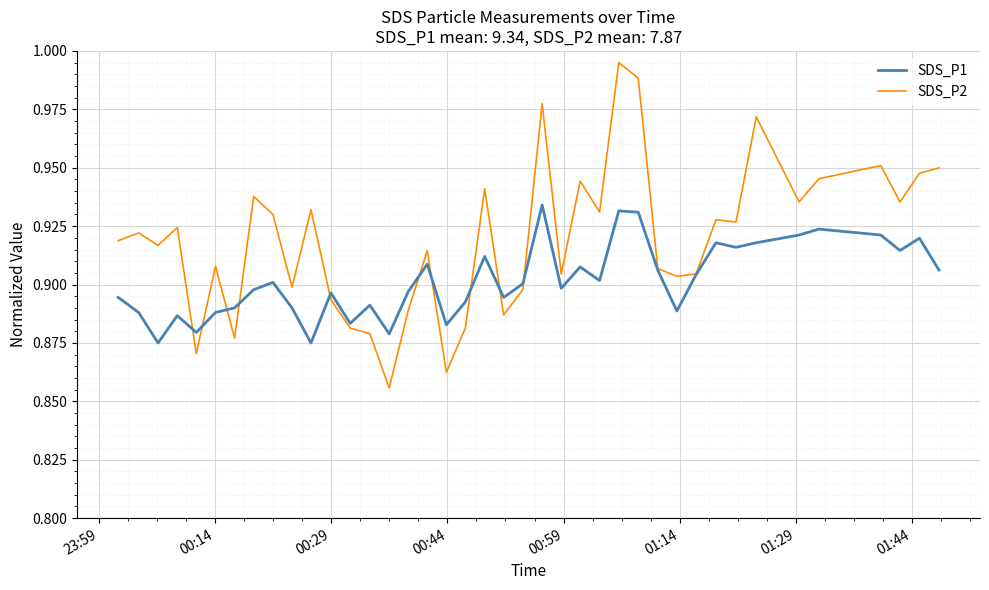

True or false: SDS_P1 and SDS_P2 cross at least once.

True